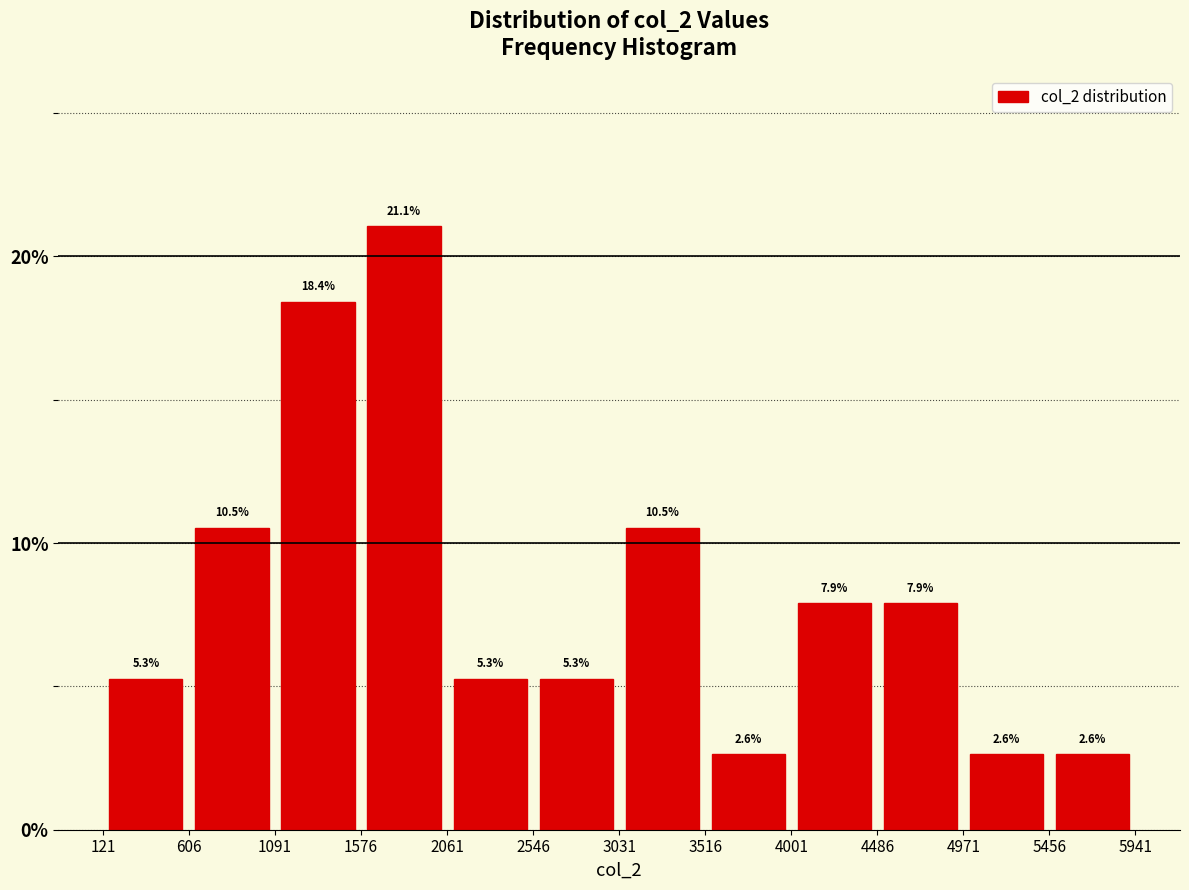

Over which range of the x-axis is the bar tallest?

1576 to 2061